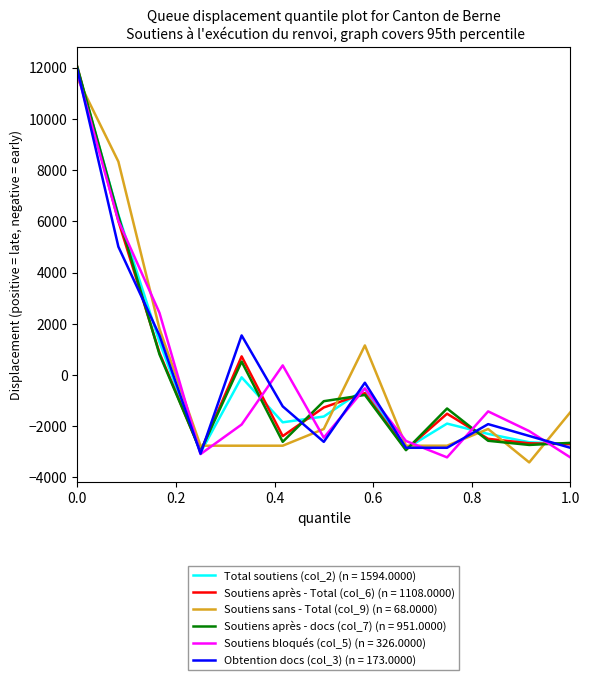

How many categories are shown in the chart?

13